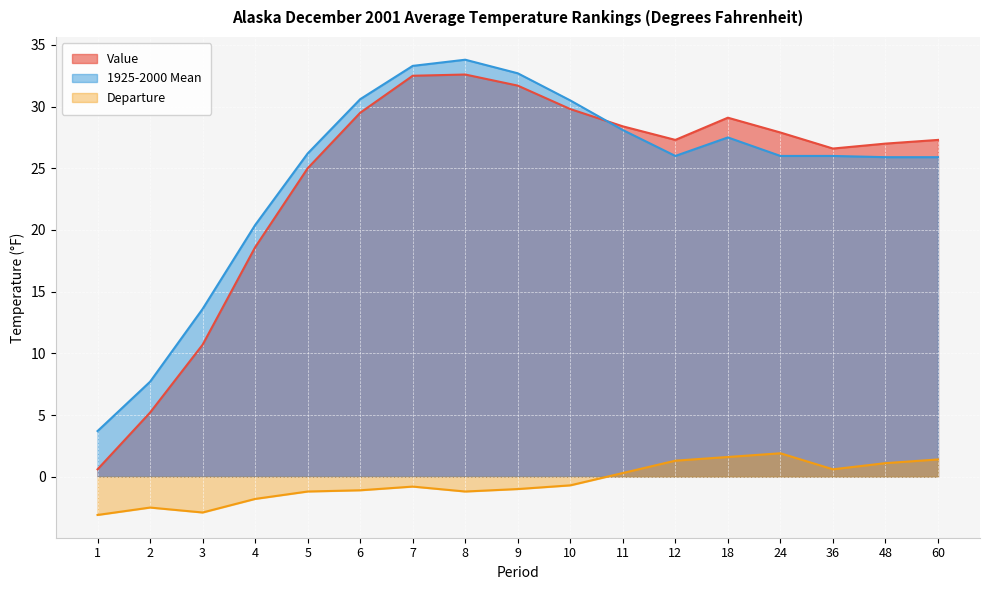

What is the smallest value displayed?

-3.1